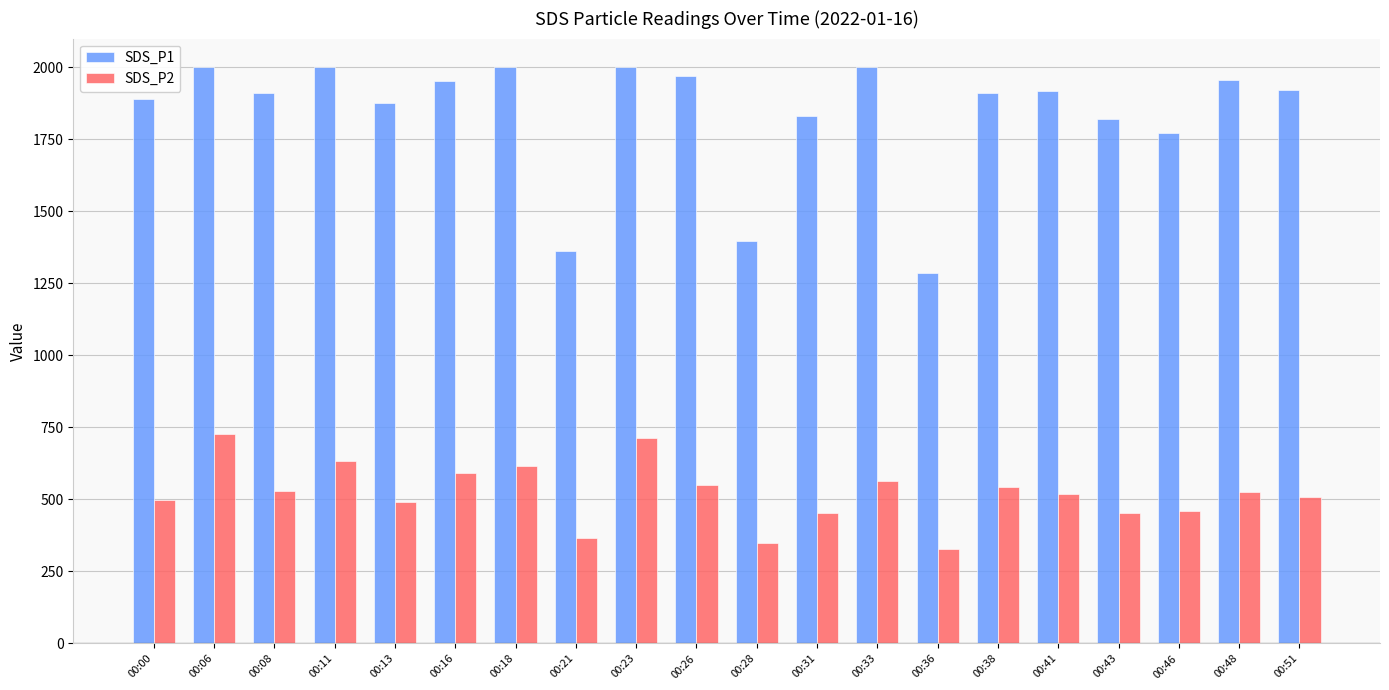

How many data points does each series have?

20